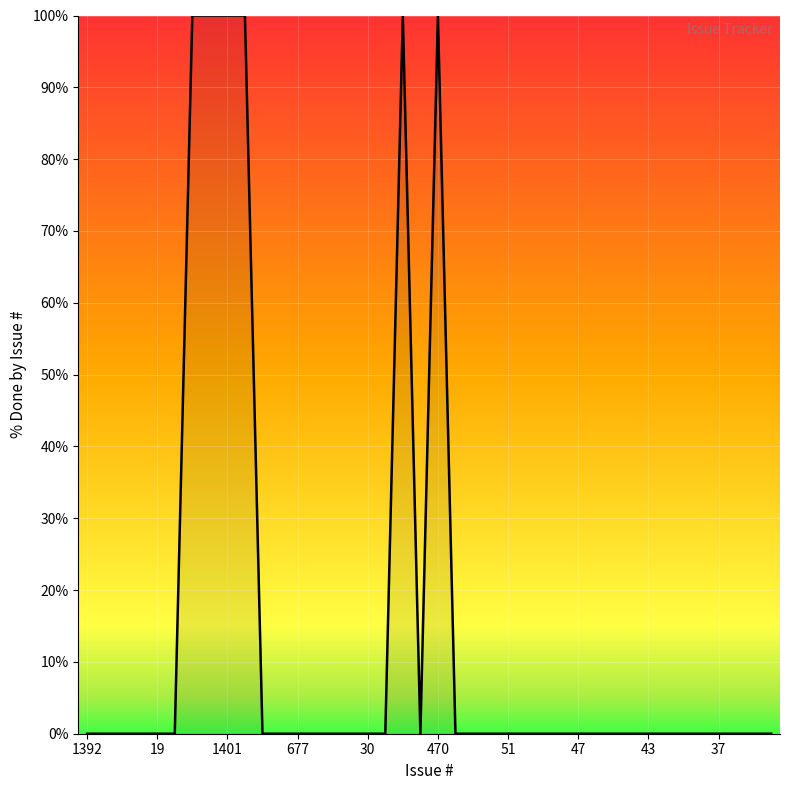

How many points are lower than both their immediate neighbors (excluding endpoints)?

1